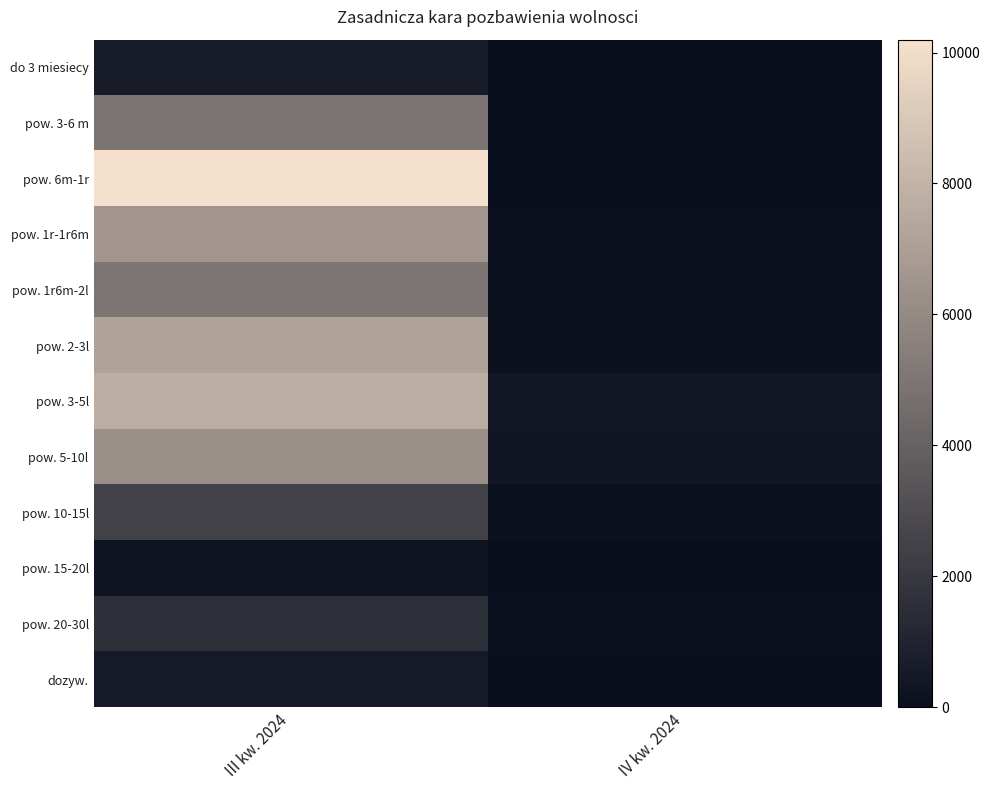

At which category is the sum across all series the highest?

III kw. 2024